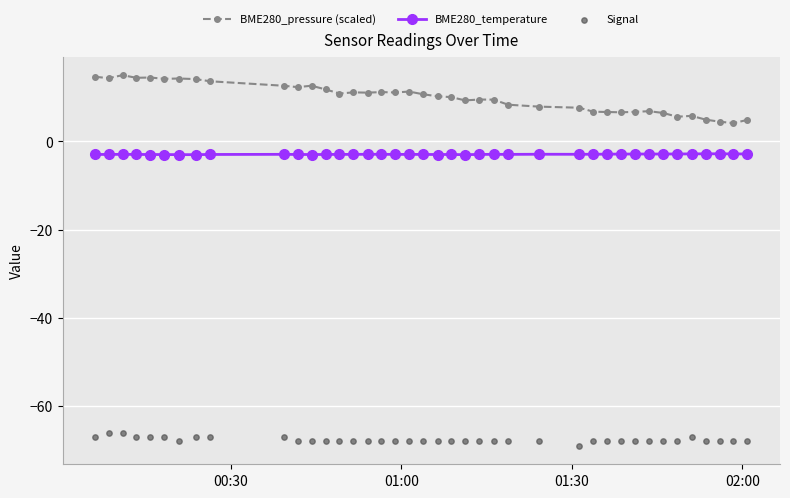

Which series reaches the maximum Y coordinate?

BME280_pressure (scaled)